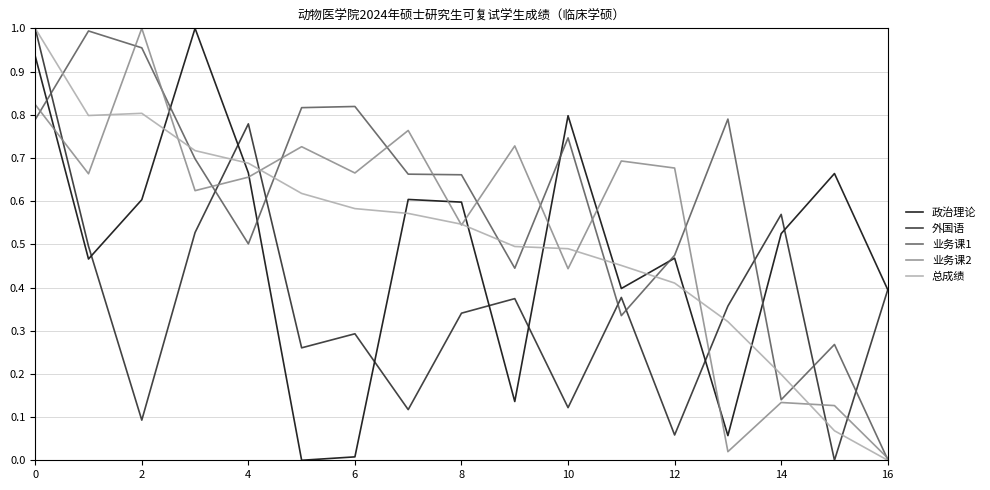

How many times do 总成绩 and 政治理论 cross each other?

9